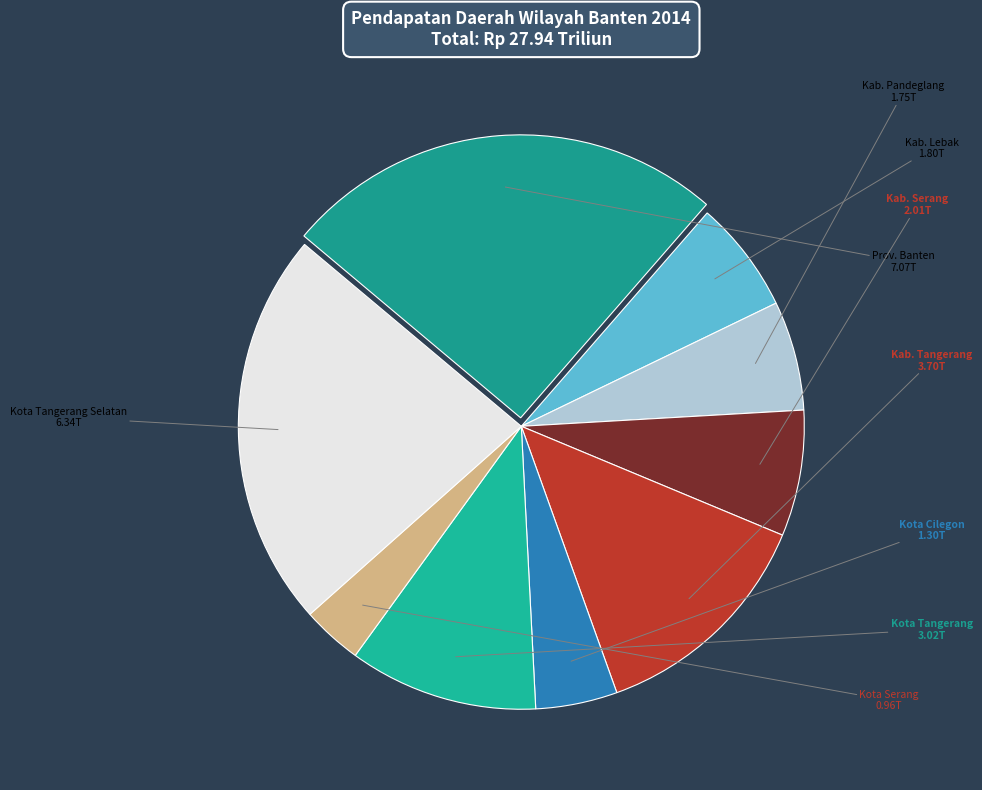

Between Kab. Pandeglang and Kota Tangerang, which is larger?

Kota Tangerang